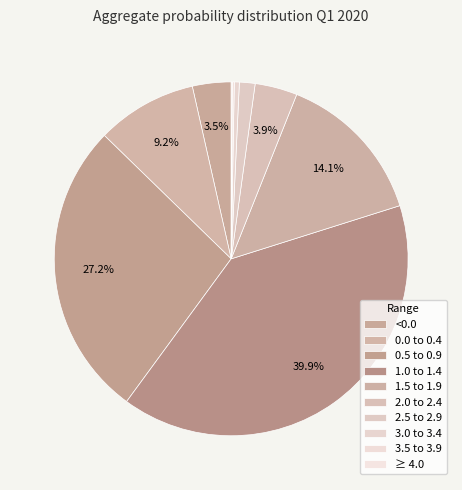

Which has a higher value, 2.0 to 2.4 or ≥ 4.0?

2.0 to 2.4